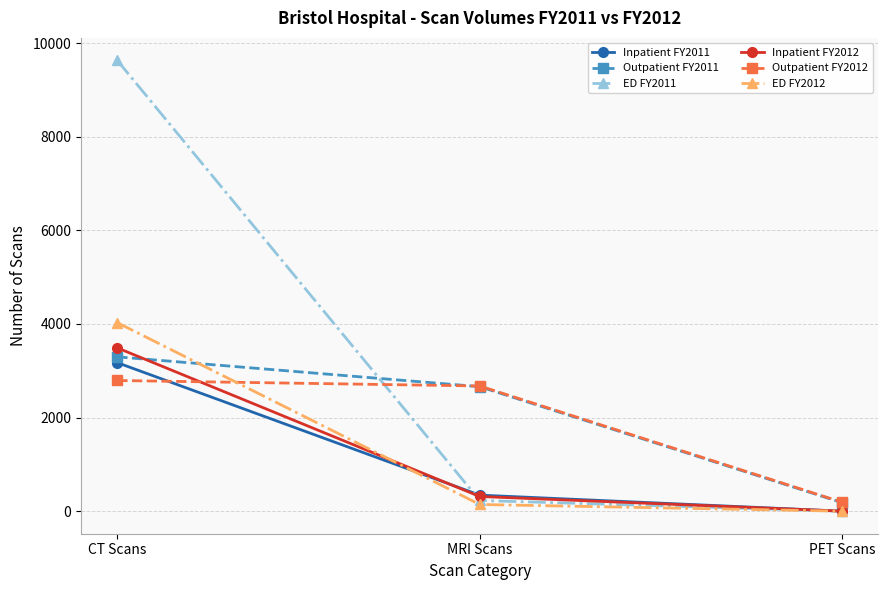

Rank the categories by Outpatient FY2011 value from highest to lowest.

CT Scans, MRI Scans, PET Scans